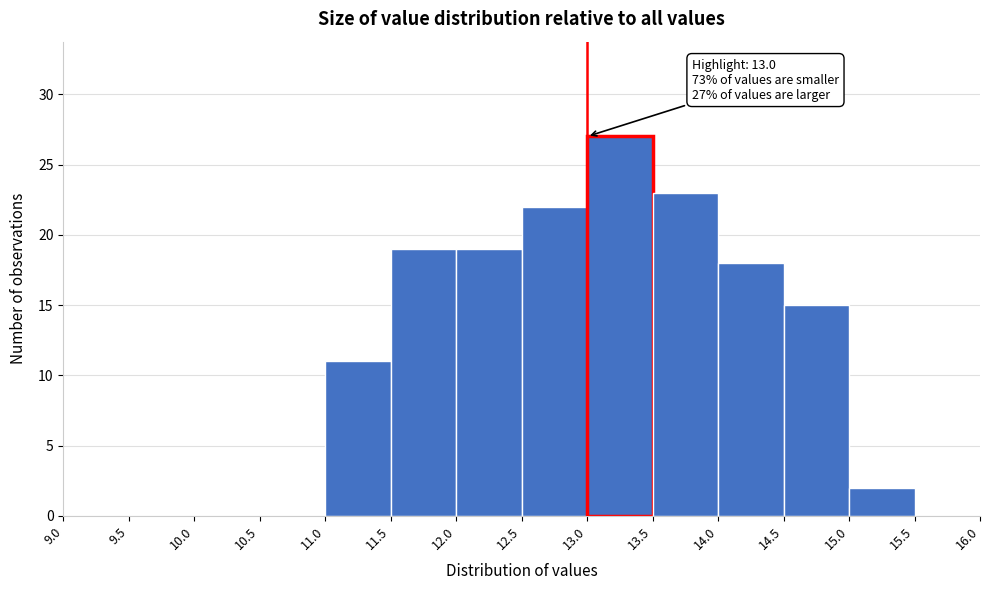

Which range on the x-axis has the tallest bar?

13.0 to 13.5